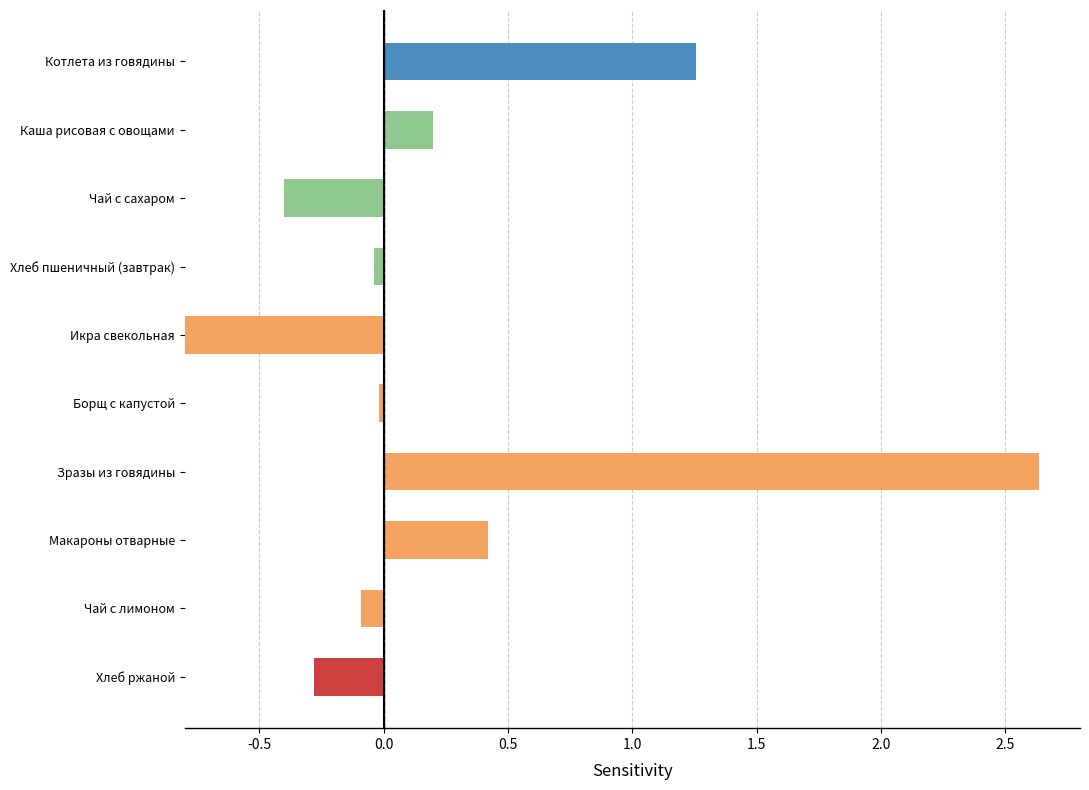

How many values are above zero?

4